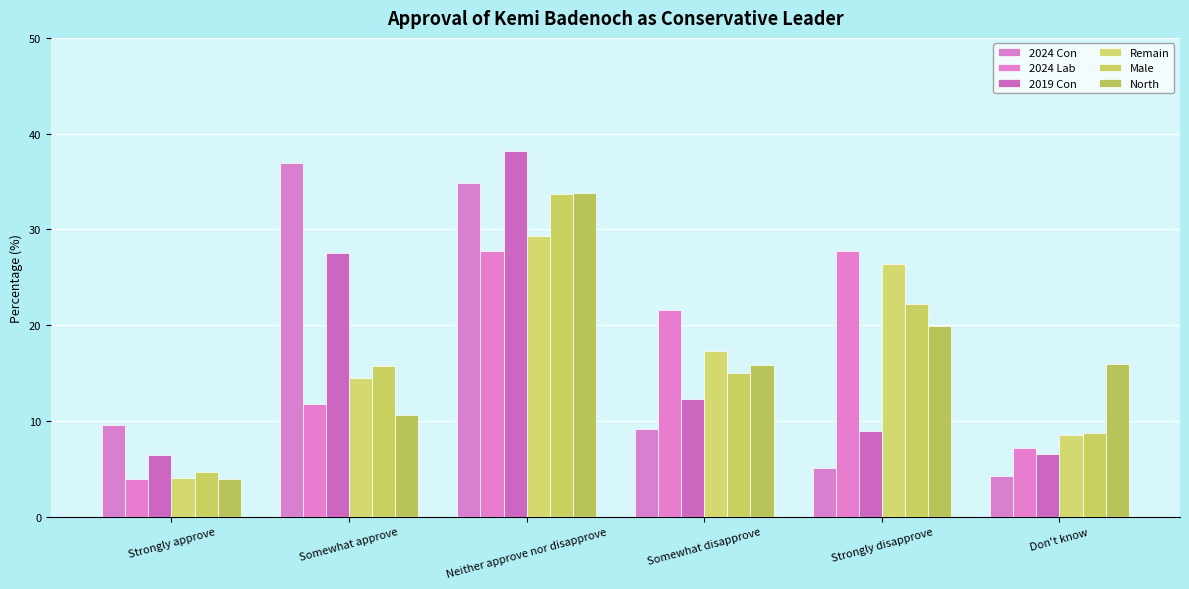

What is the difference between the maximum and minimum values in the Remain series?

25.2